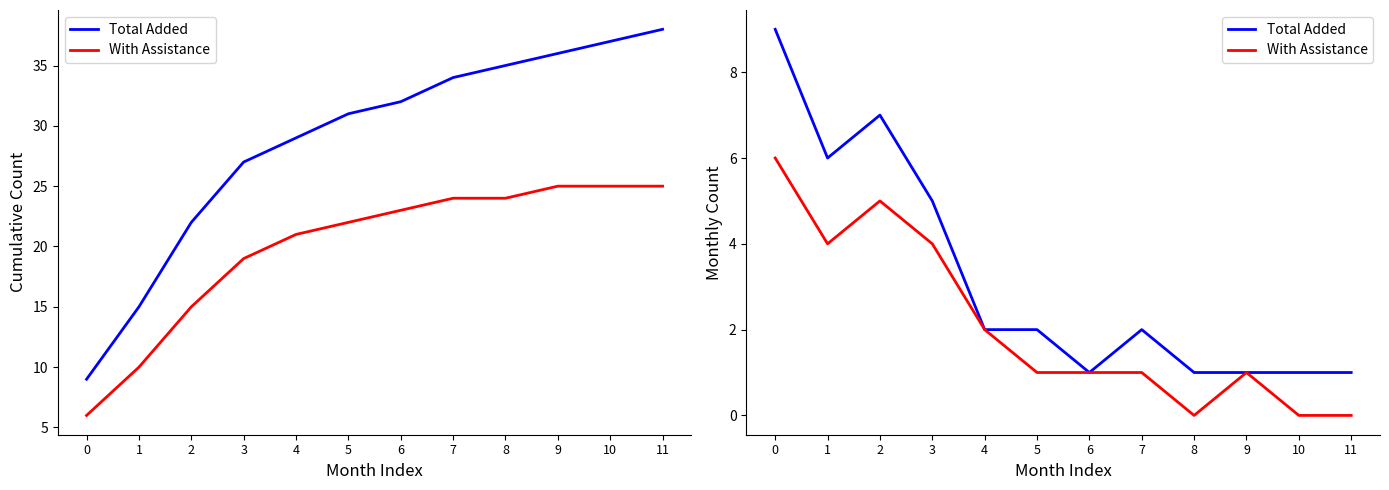

Is this an area chart (filled region under the line)?

No